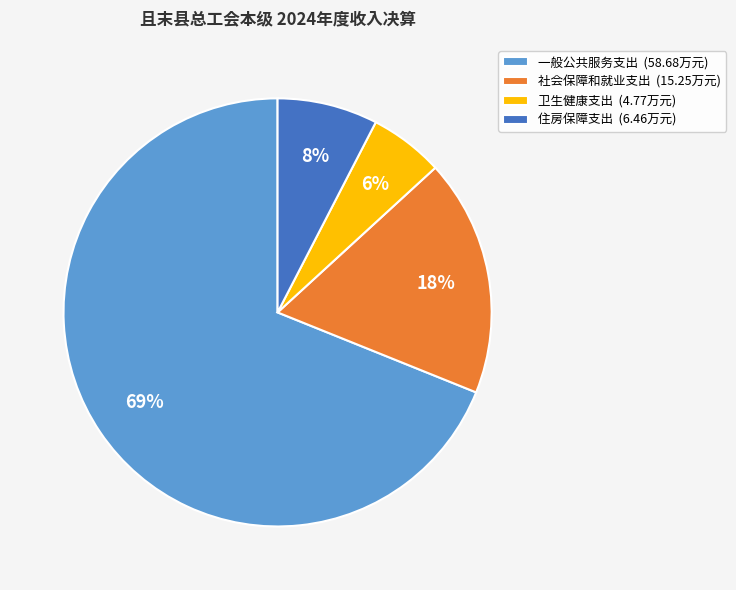

Count the number of slices in the pie.

4